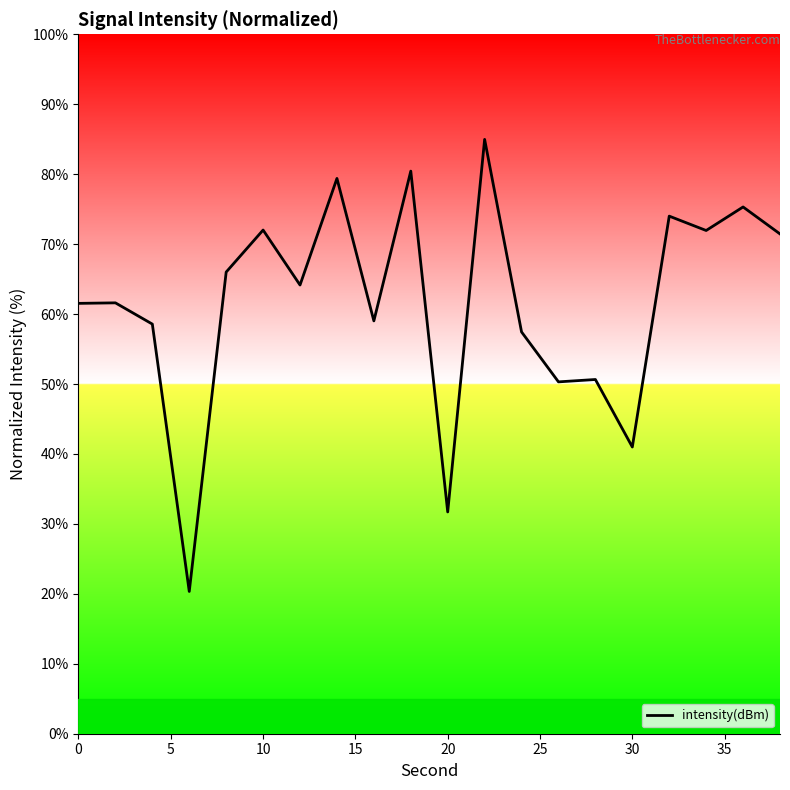

What is the difference between the maximum and minimum values?

64.6